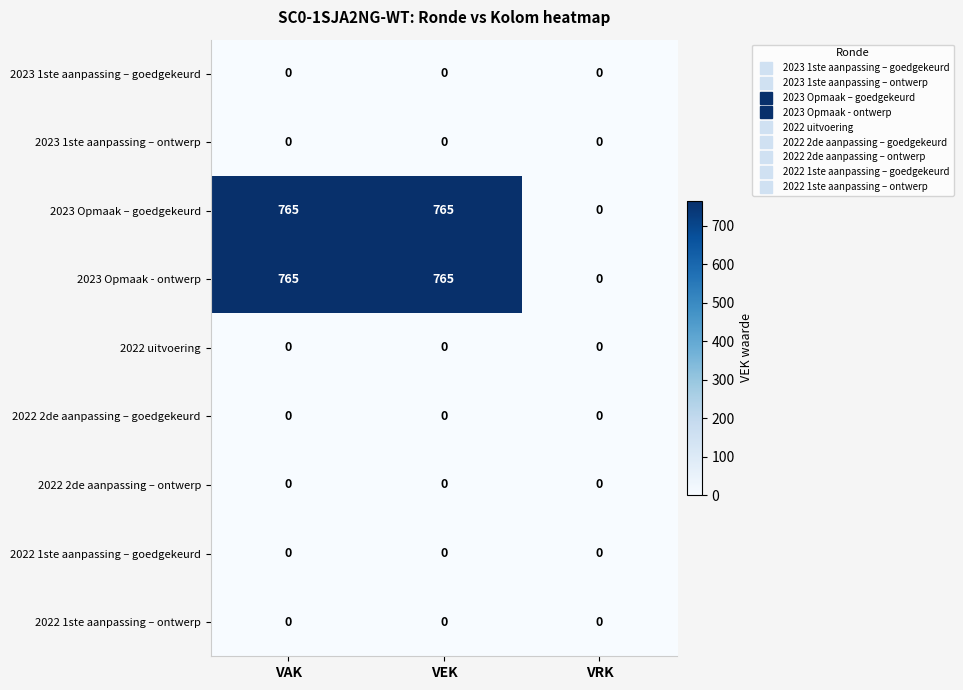

What is the total value across all series at VAK?

1530